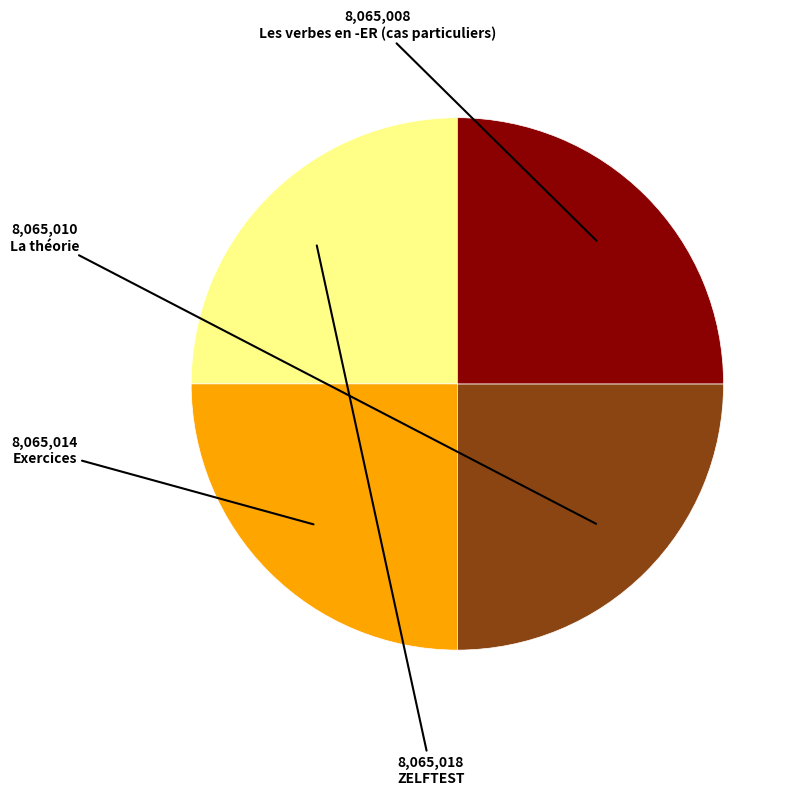

What is the ratio of the value at Exercices to the value at Les verbes en -ER (cas particuliers)?

1.0